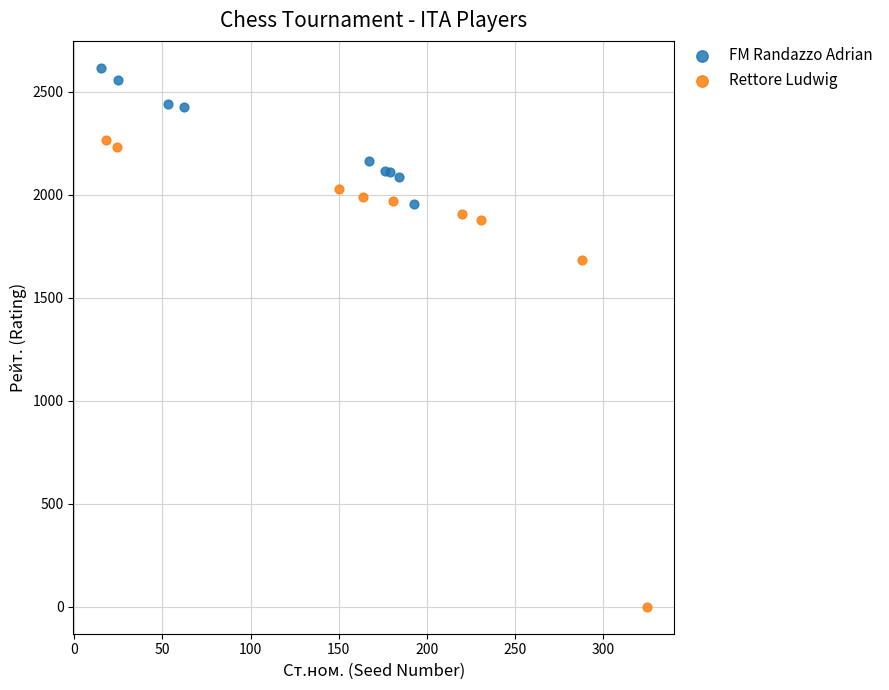

Which series has the widest spread of Y values?

Rettore Ludwig